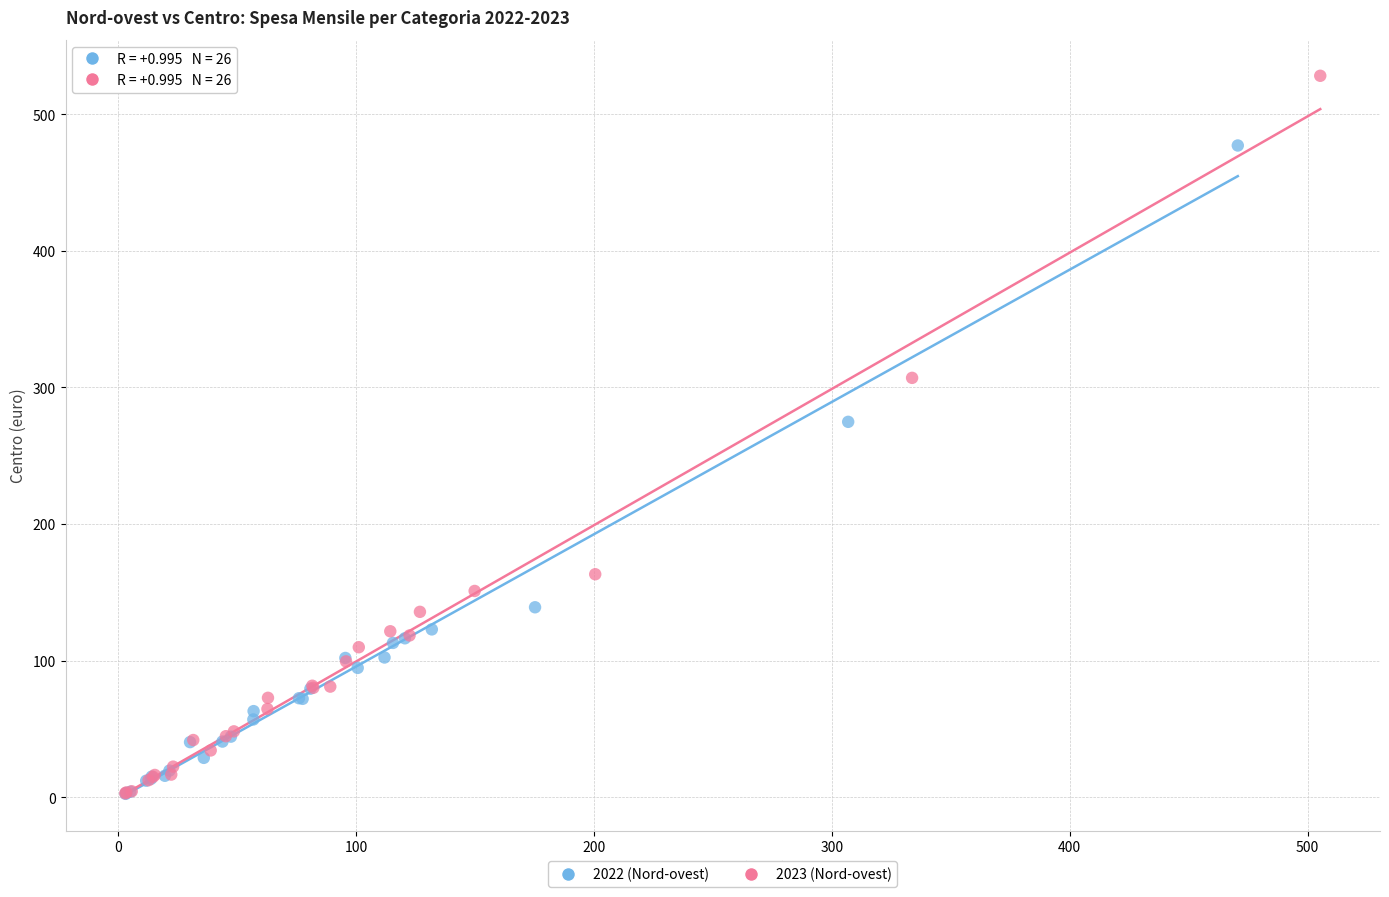

Which series contains the highest Y value?

2023 (Nord-ovest)